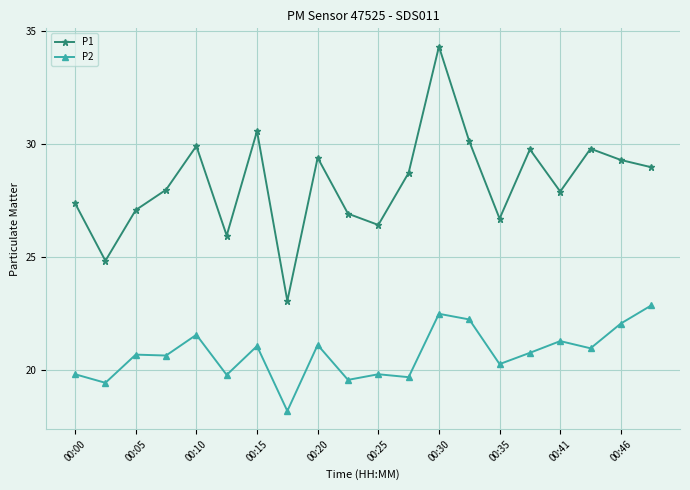

True or false: P2 has more than 2 points higher than both neighbors.

True